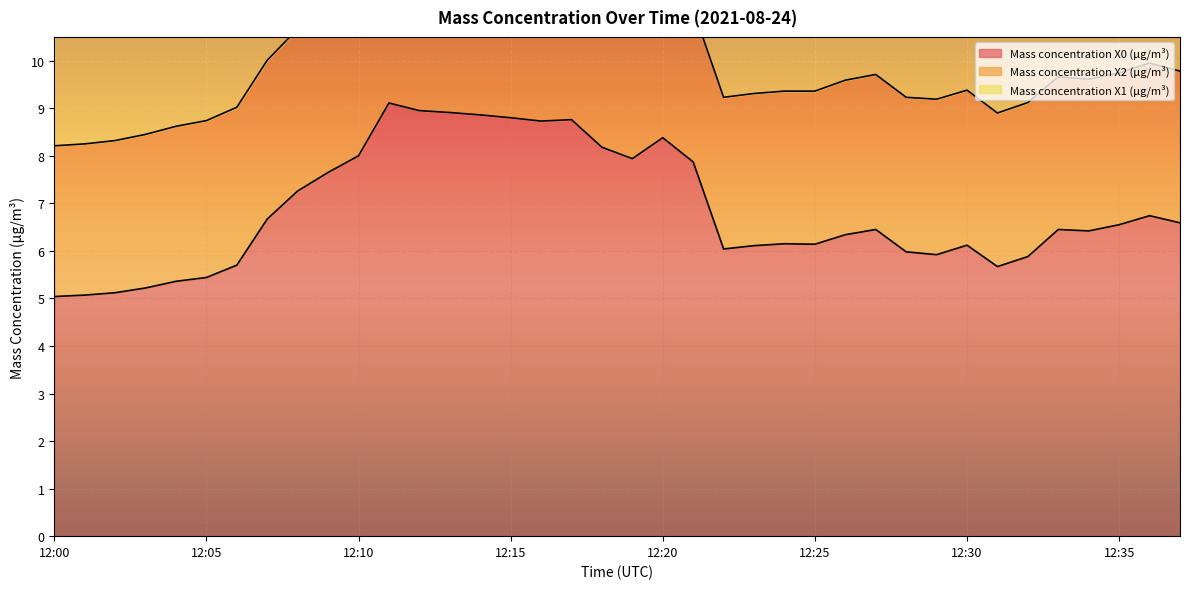

How many series are shown in this chart?

3